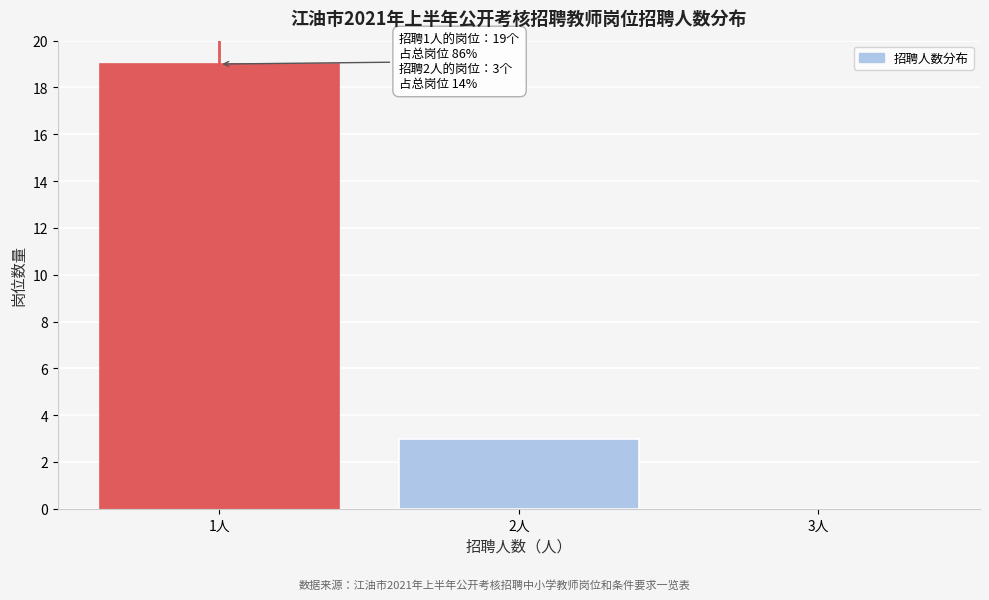

Reading right to left, list all the values displayed in this chart.

3人=0	2人=3	1人=19